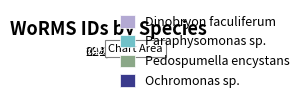

Rank the categories by value from lowest to highest.

Paraphysomonas sp., Pedospumella encystans, Ochromonas sp., Dinobryon faculiferum